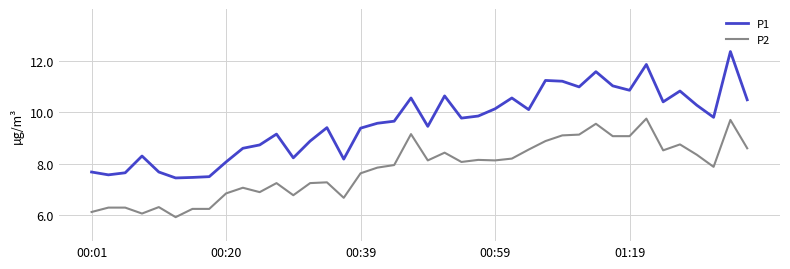

Which series has the largest total across all categories?

P1